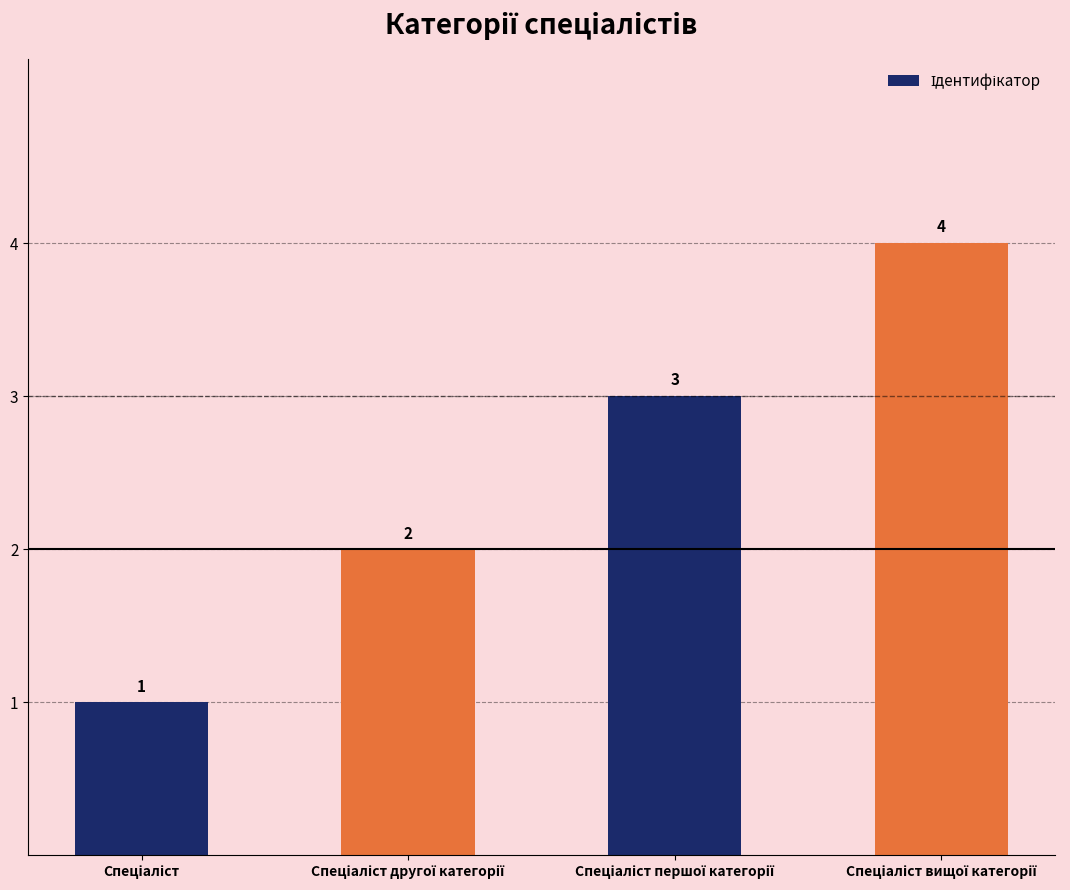

What is the sum of all values?

10